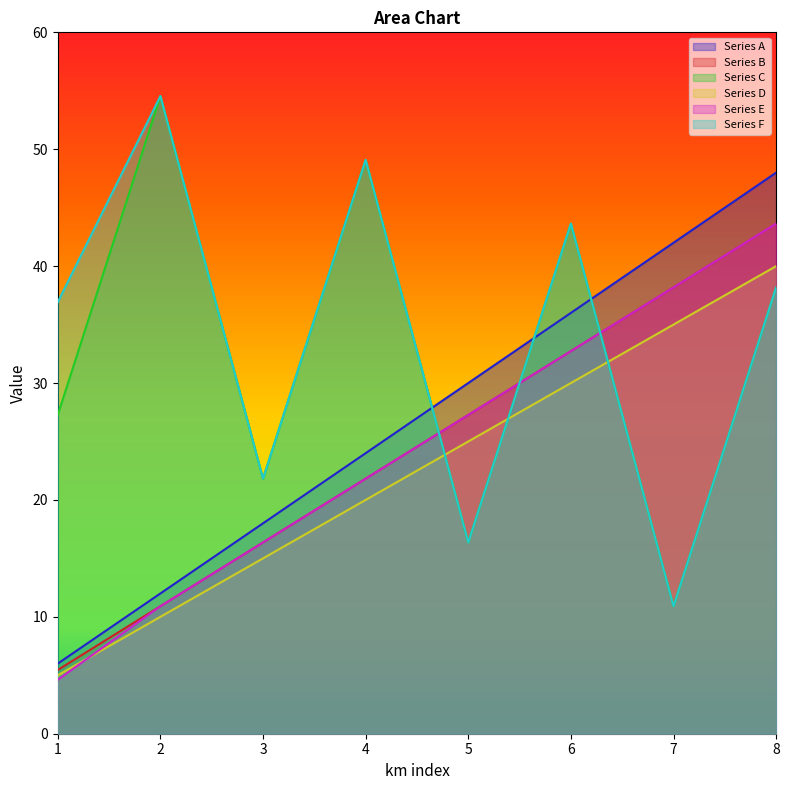

True or false: Series C has a value of 21.8 at 3.

True